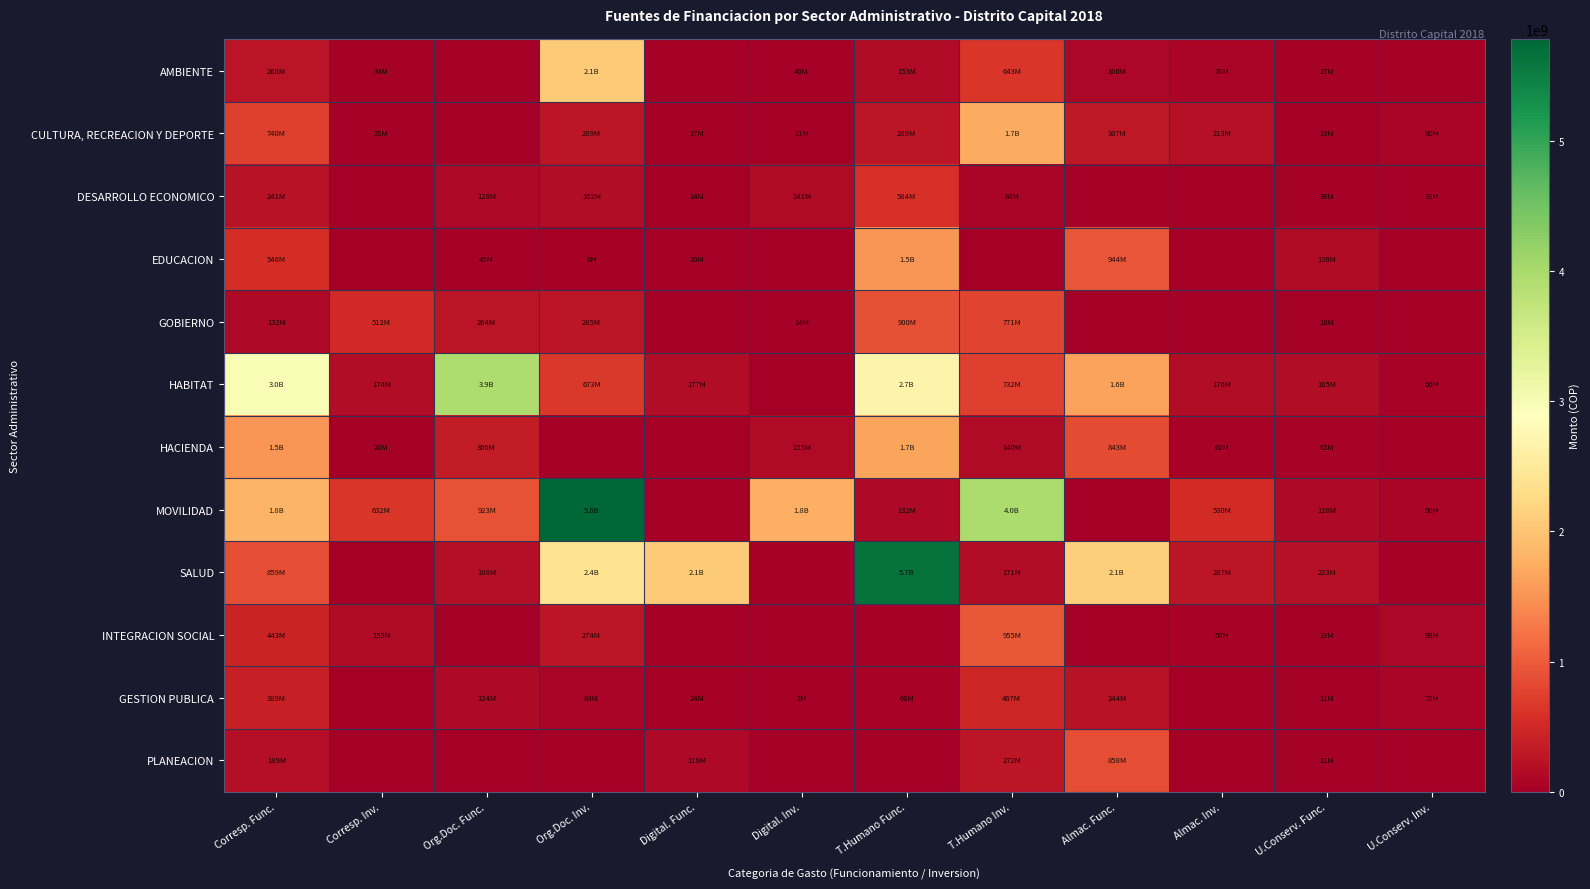

Which category has the highest value across all series?

Org.Doc. Inv.